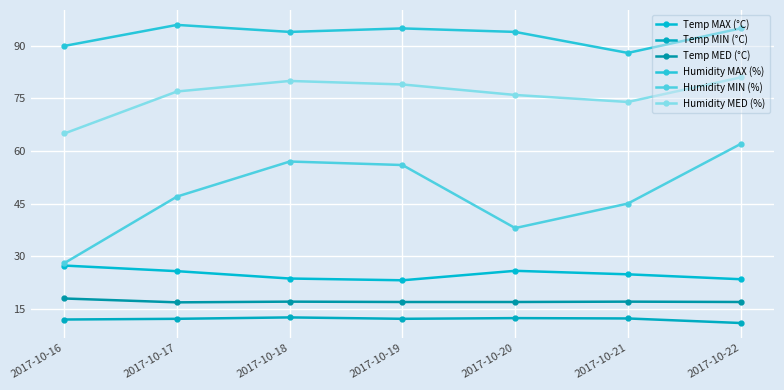

Is it true that Humidity MED (%) equals 74.0 at 2017-10-21?

True